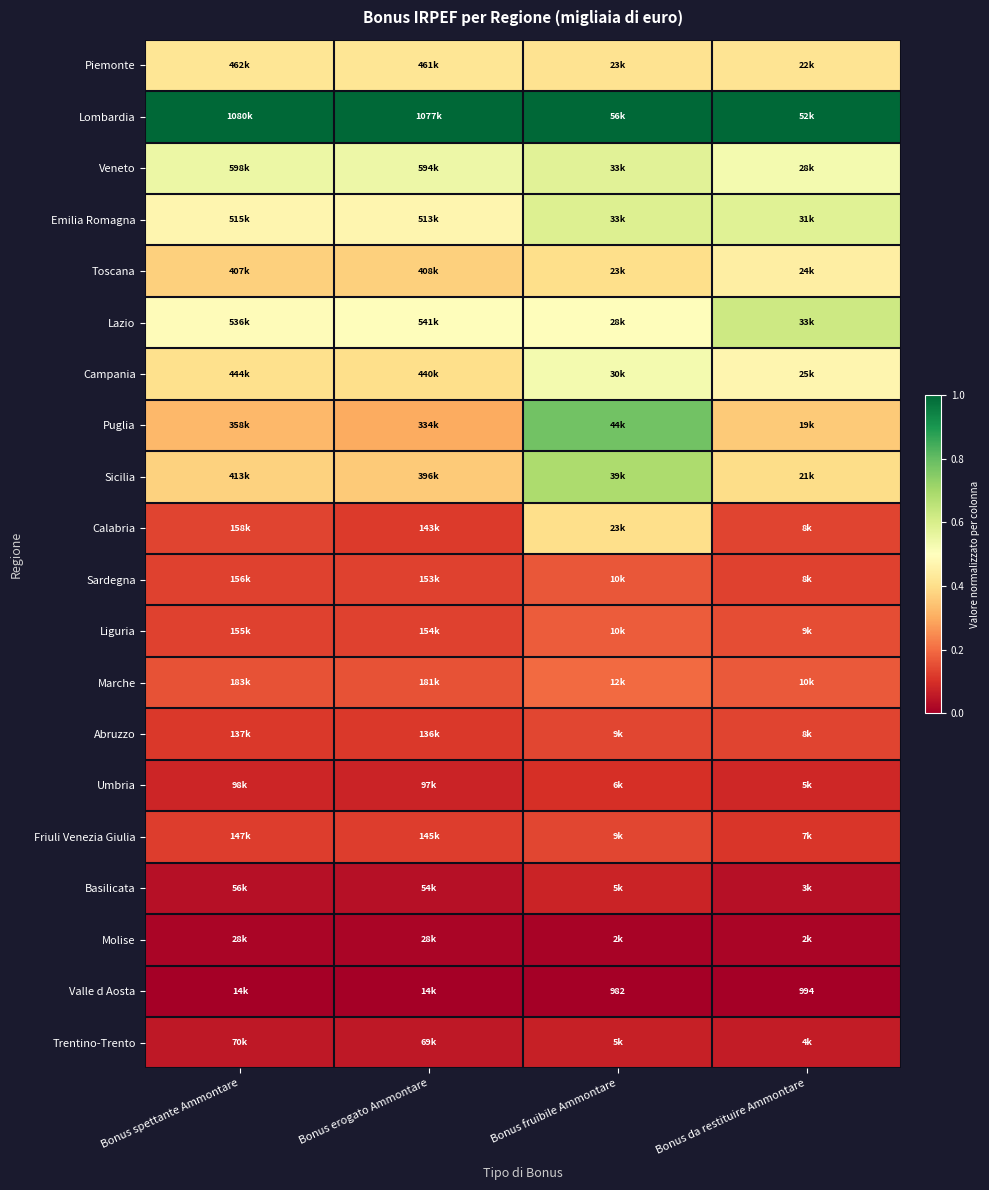

How many Basilicata values are between 0 and 1?

4